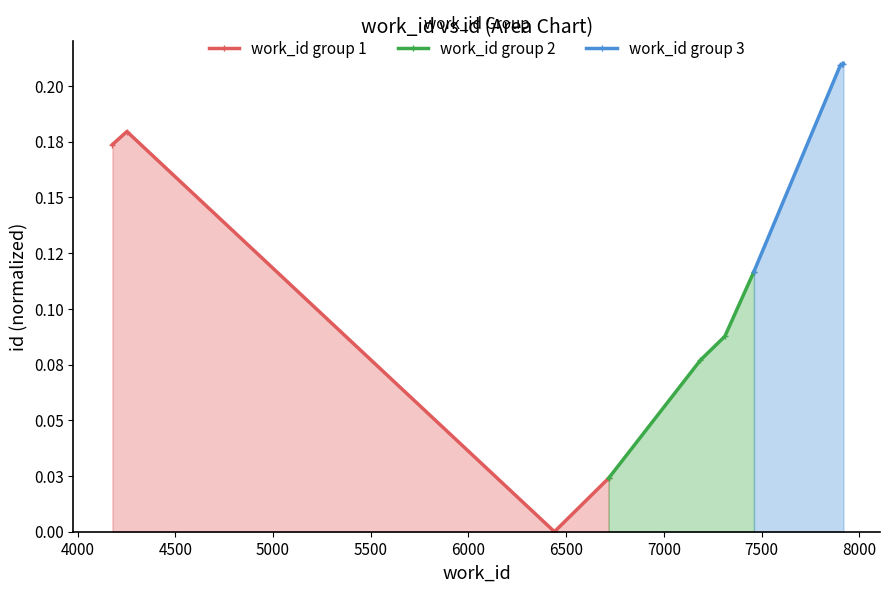

What is the minimum value for work_id group 3?

0.1